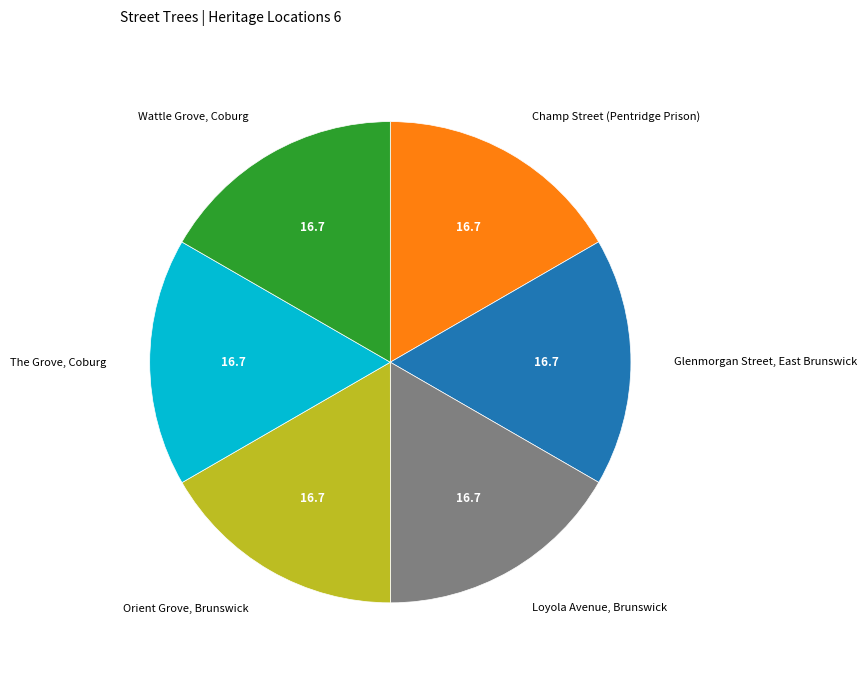

True or false: Orient Grove, Brunswick accounts for 17% of the total.

True